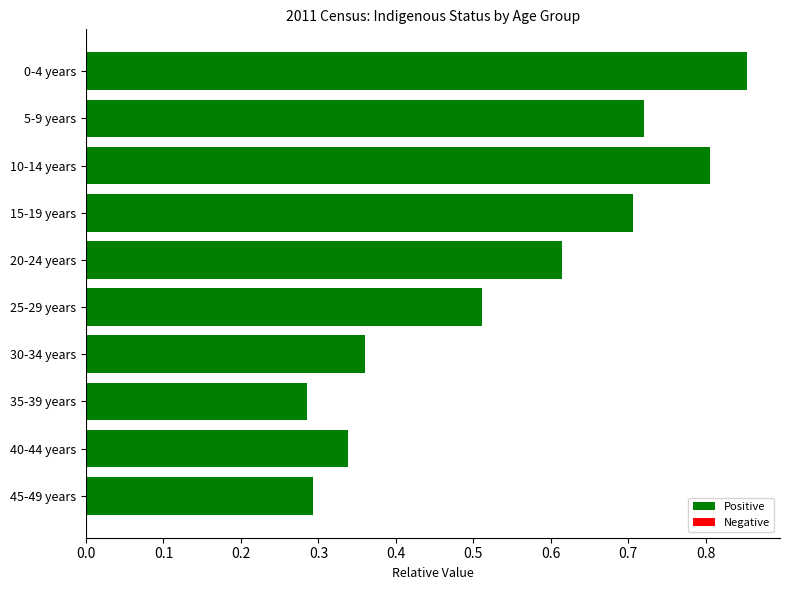

Which label corresponds to the smallest value in the chart?

35-39 years